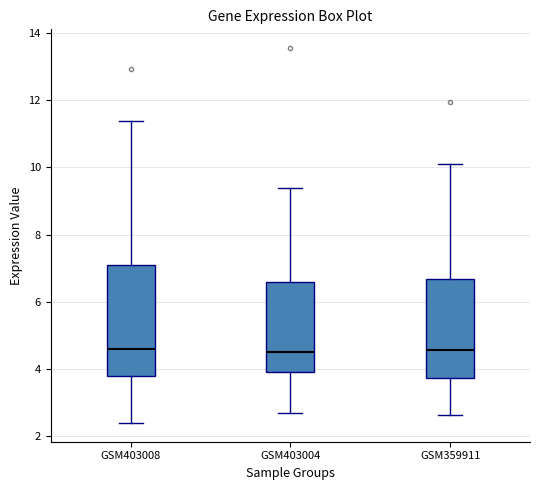

Where is the lower edge of the box for GSM403008 on the y-axis? The values are not printed on the chart, so give them approximately, as read against the axis.

3.8